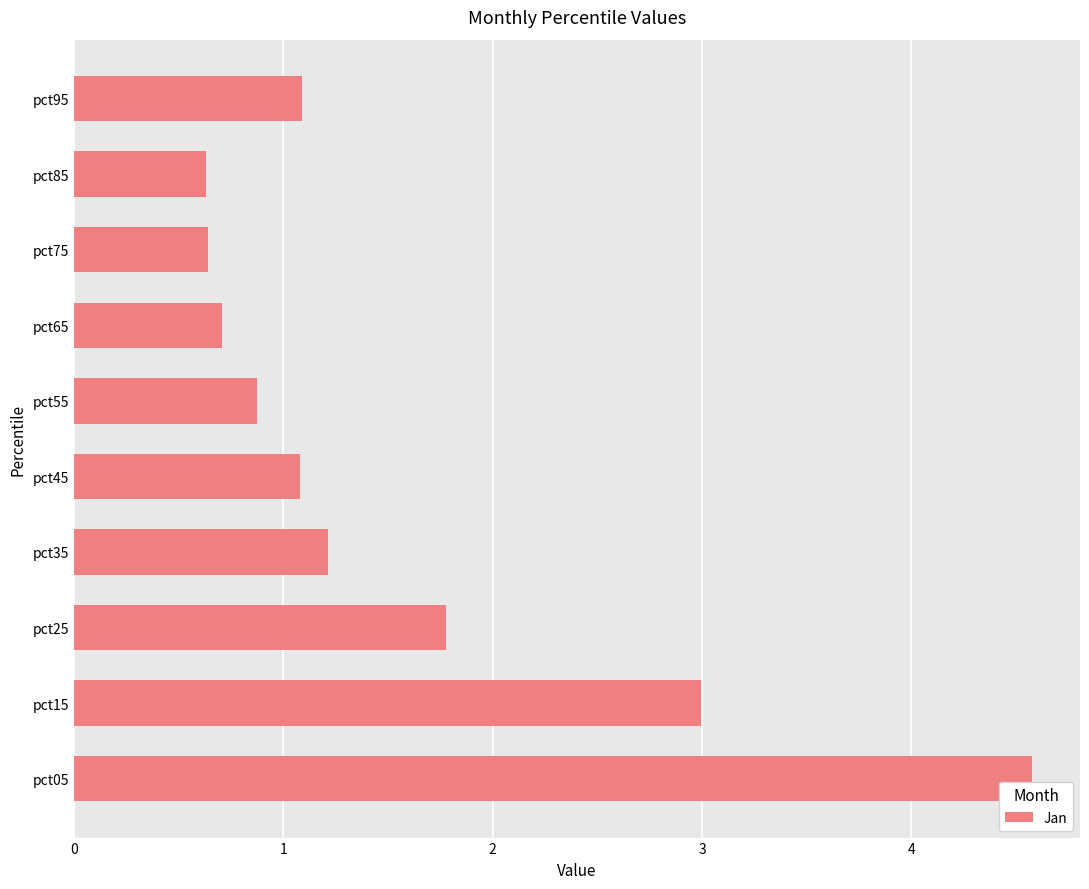

What is the smallest value displayed?

0.6